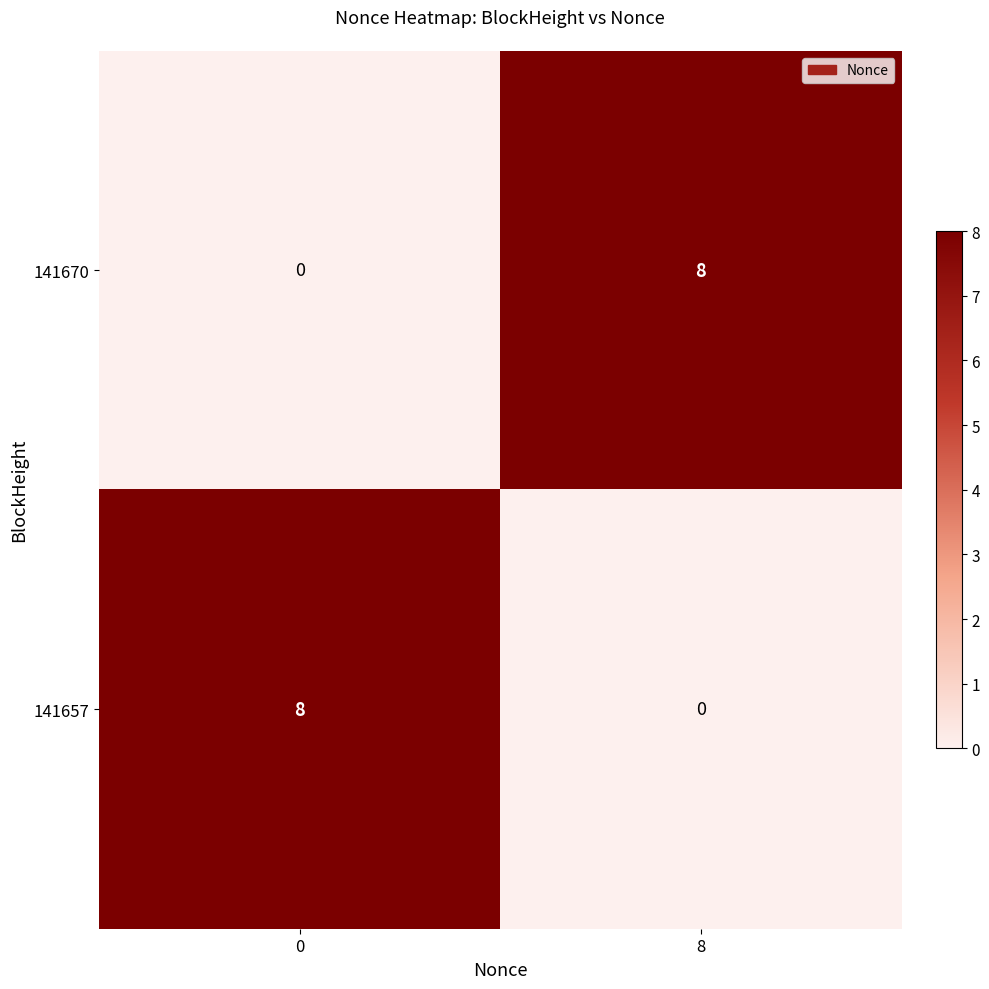

At how many categories does at least one series exceed 3?

2